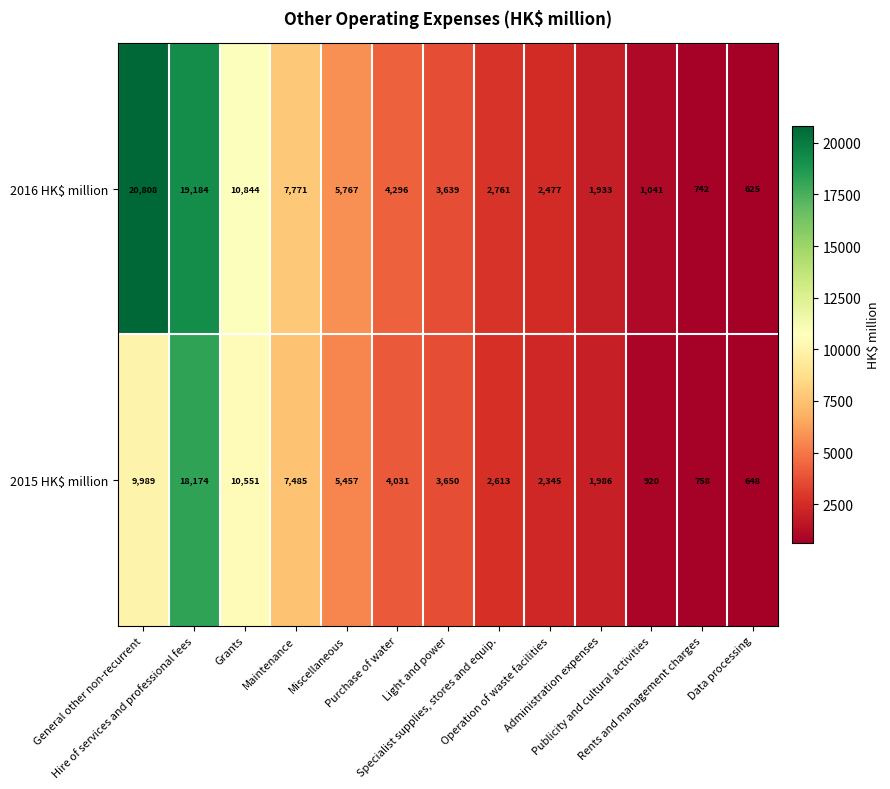

What is the minimum value shown in the chart?

625